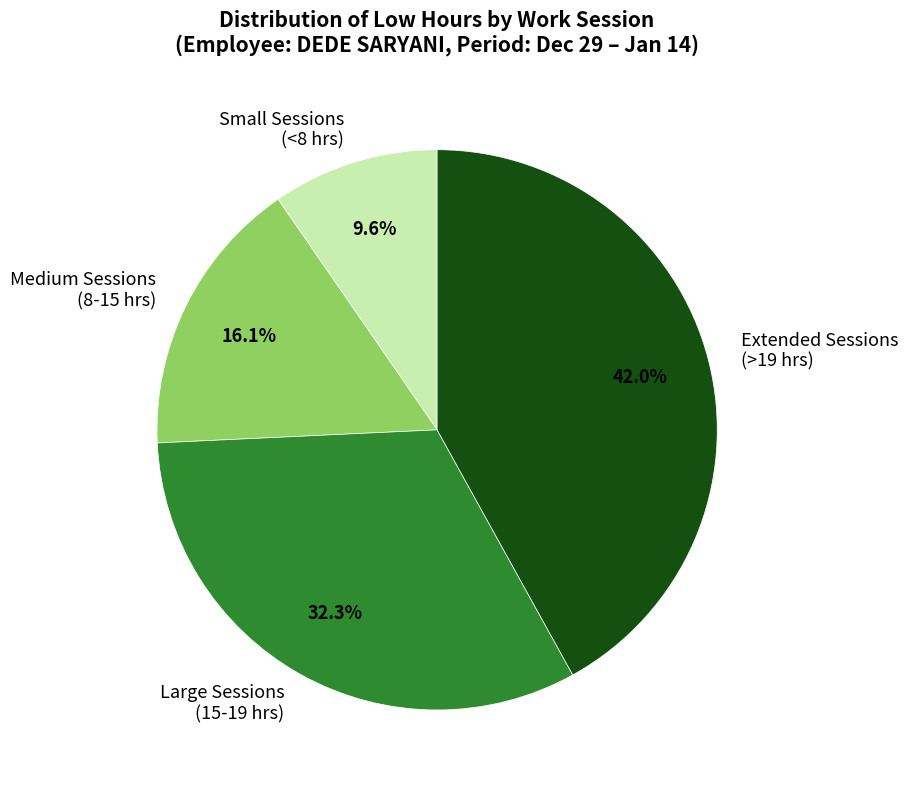

Rank the categories by value from highest to lowest.

Extended Sessions (>19 hrs), Large Sessions (15-19 hrs), Medium Sessions (8-15 hrs), Small Sessions (<8 hrs)